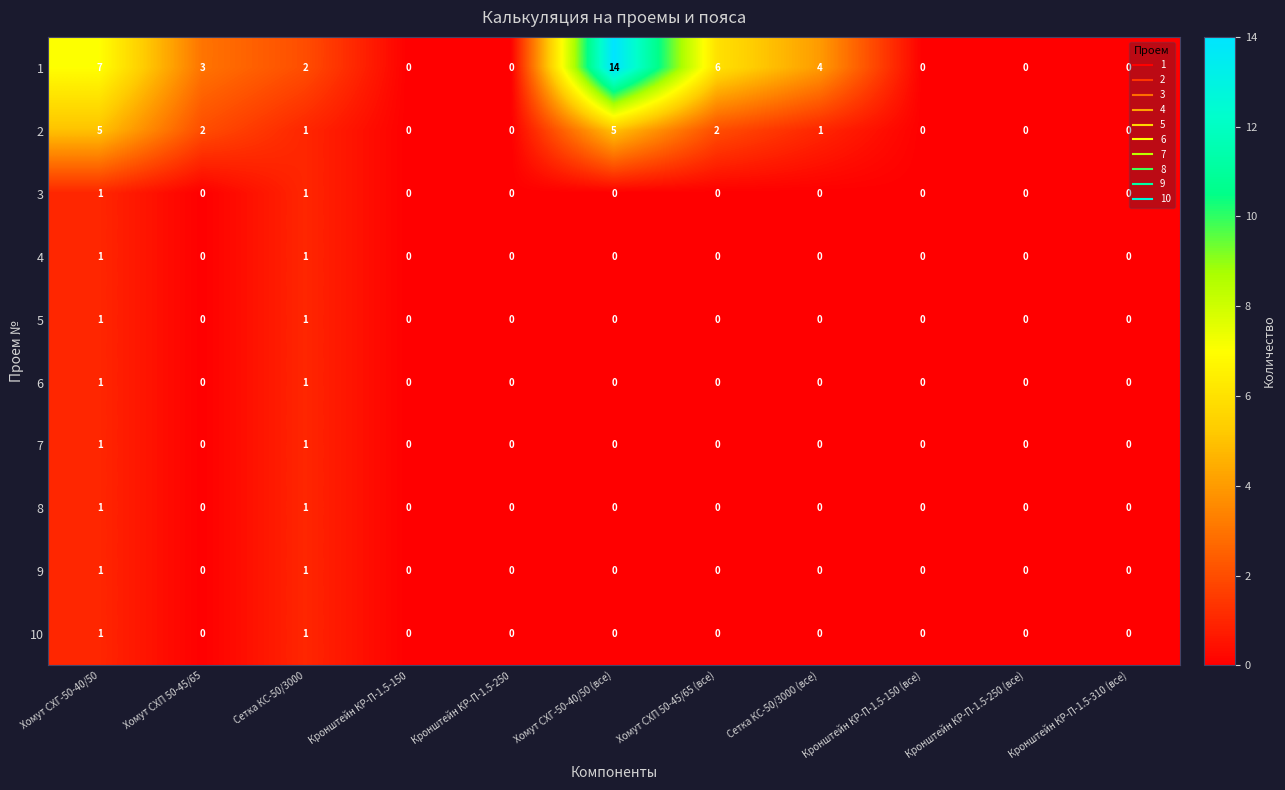

Which series has the widest spread of values?

1